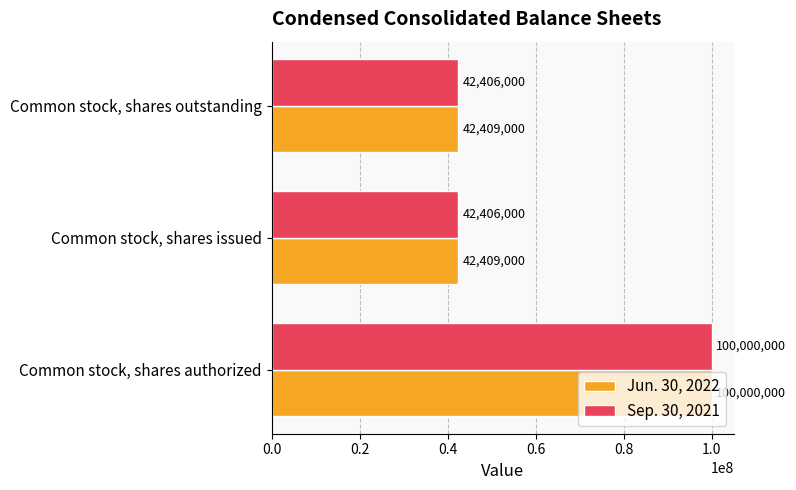

Which category has the highest value in the Sep. 30, 2021 series?

Common stock, shares authorized